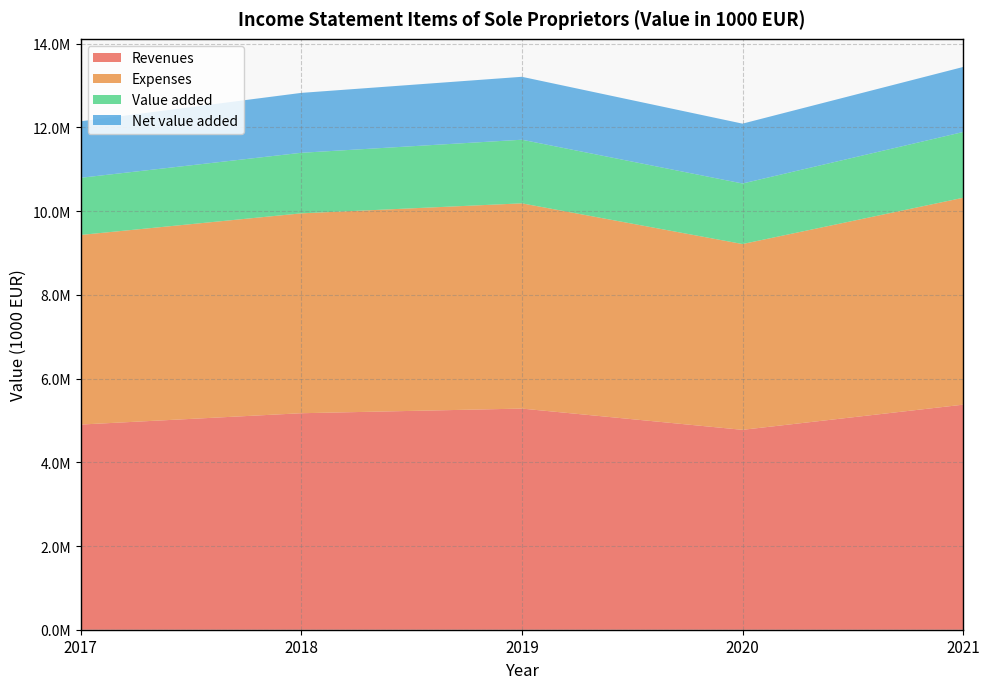

Reading left to right, list all the values displayed in this chart.

Revenues: 2017=4901435.0	2018=5172103.9	2019=5283057.2	2020=4775252.1	2021=5376412.8
Expenses: 2017=4529813.0	2018=4775300.9	2019=4903351.3	2020=4439104.5	2021=4943124.0
Value added: 2017=1365117.0	2018=1446499.2	2019=1519591.8	2020=1445888.6	2021=1570927.9
Net value added: 2017=1350174.0	2018=1431196.1	2019=1503534.1	2020=1430183.1	2021=1553481.8